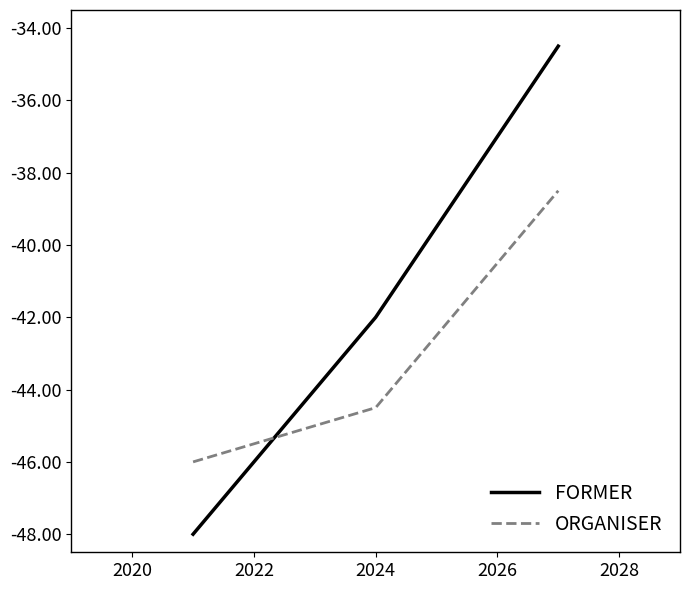

What is the smallest value displayed?

-48.0